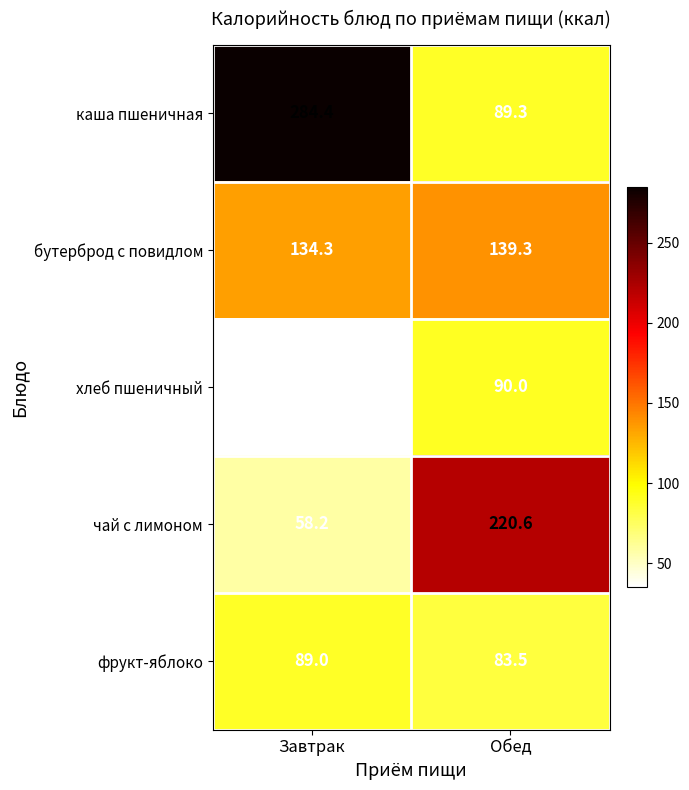

What is the approximate value of бутерброд с повидлом at Завтрак?

134.3